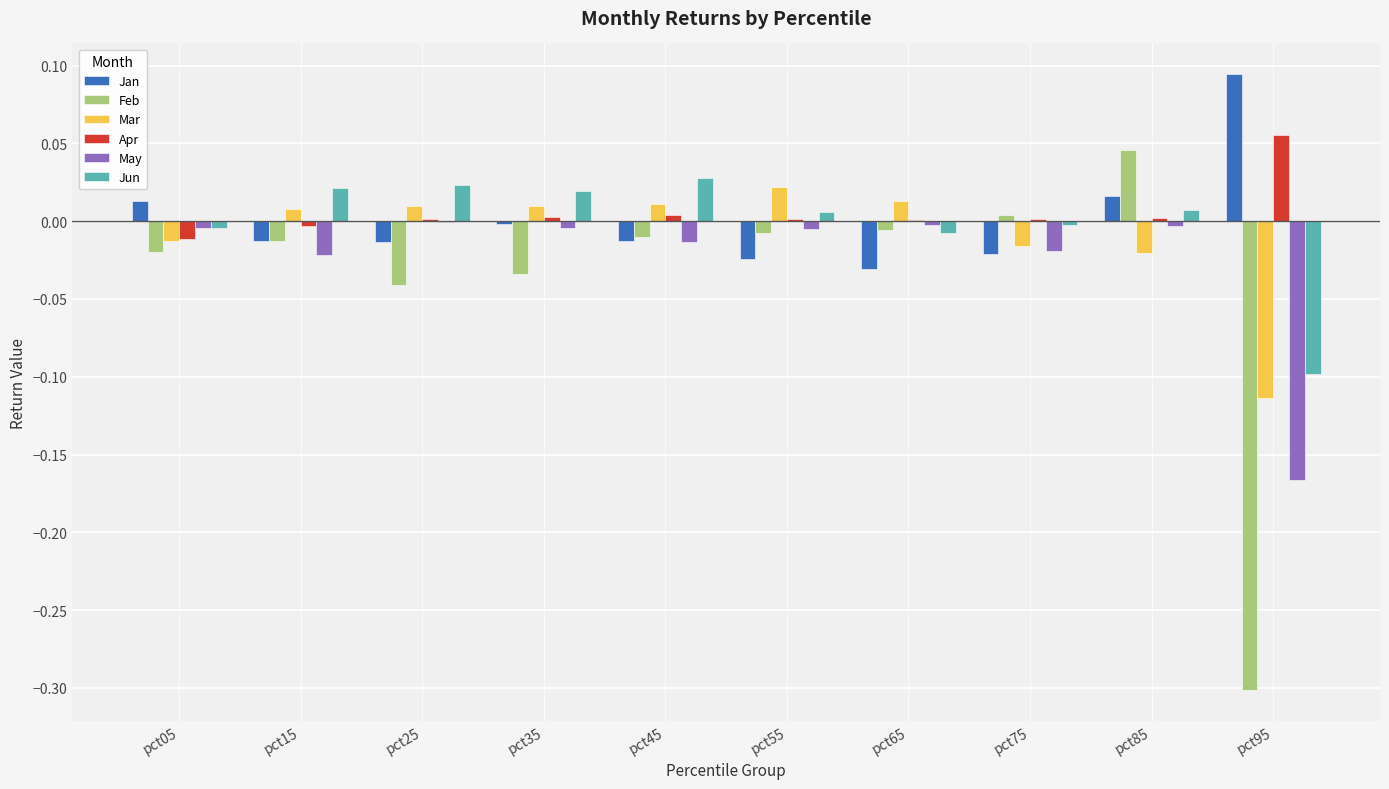

Which series has the widest spread of values?

Feb